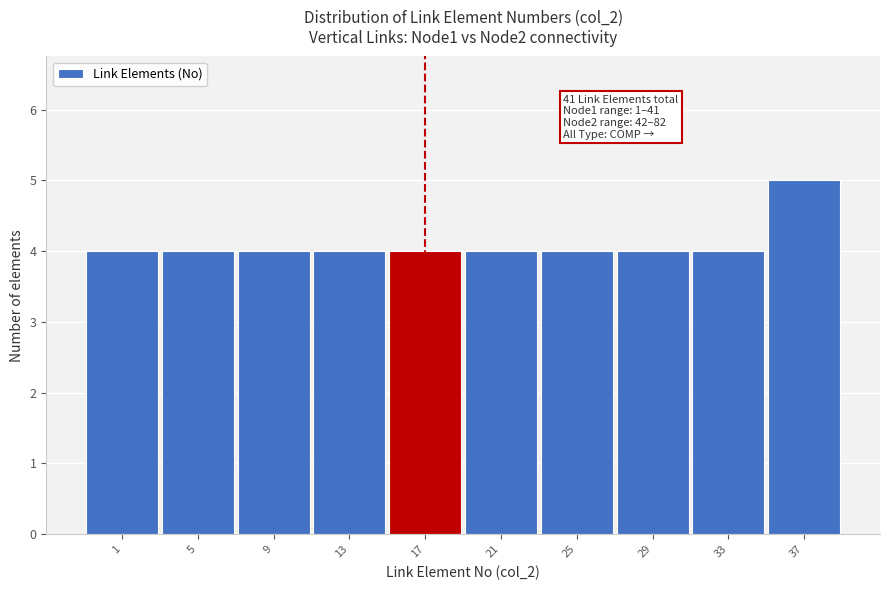

Reading right to left, list all the values displayed in this chart.

37=5	33=4	29=4	25=4	21=4	17=4	13=4	9=4	5=4	1=4